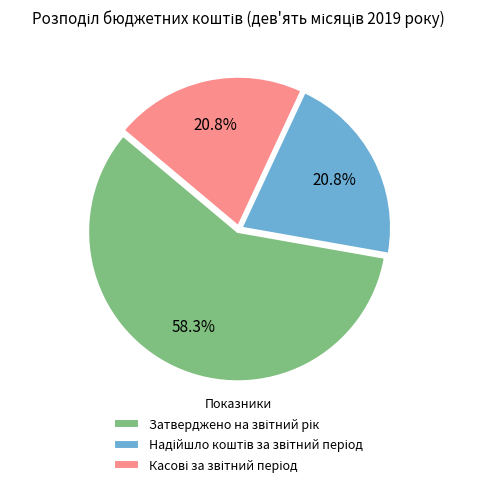

Is there a majority slice in this chart?

Yes